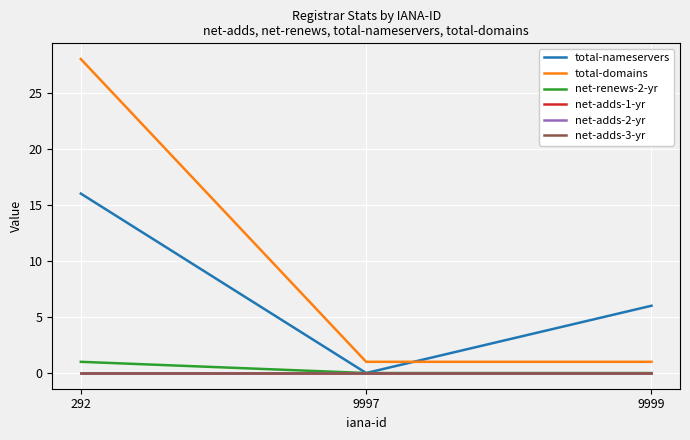

Which category has the lowest value across all series?

9997